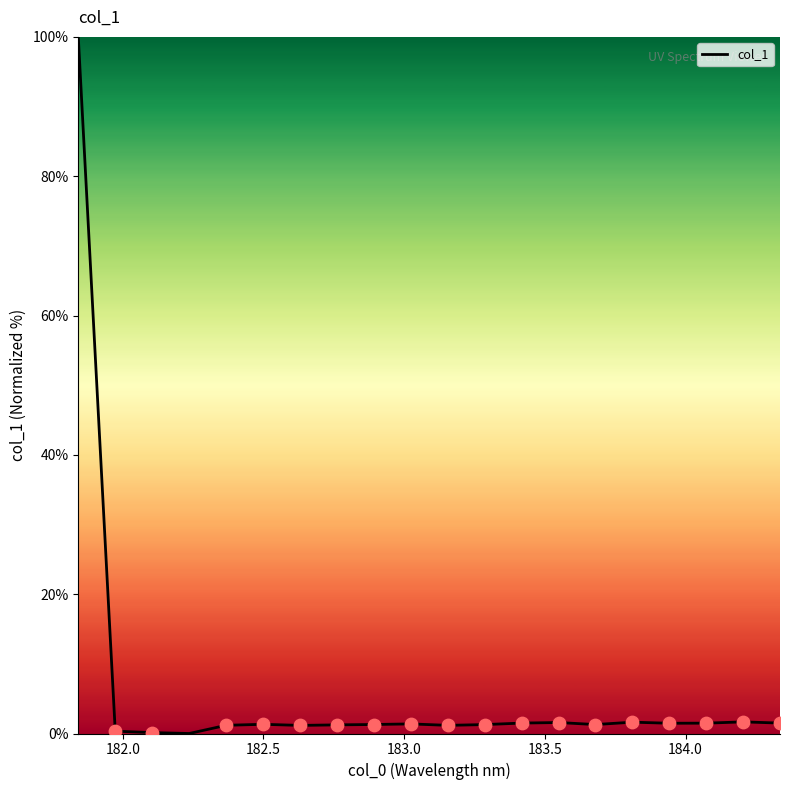

What is the difference between the maximum and minimum values?

100.0